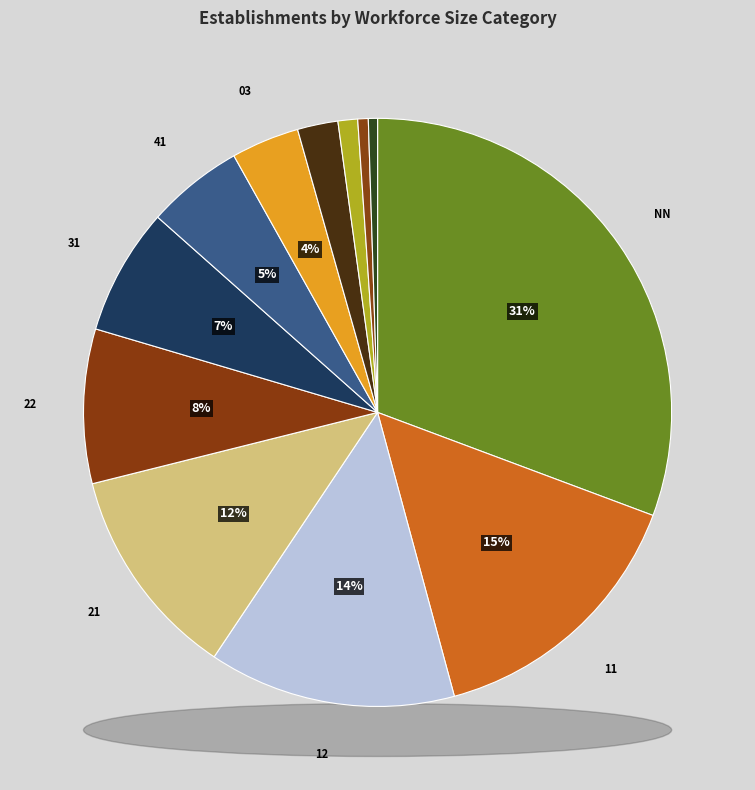

To the nearest percent, what portion does 43 represent?

1%